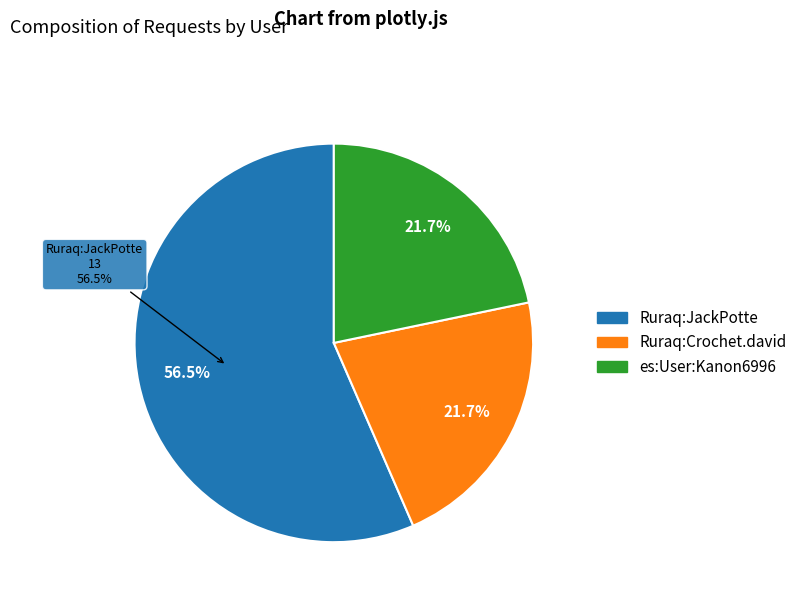

What is the majority slice?

Ruraq:JackPotte